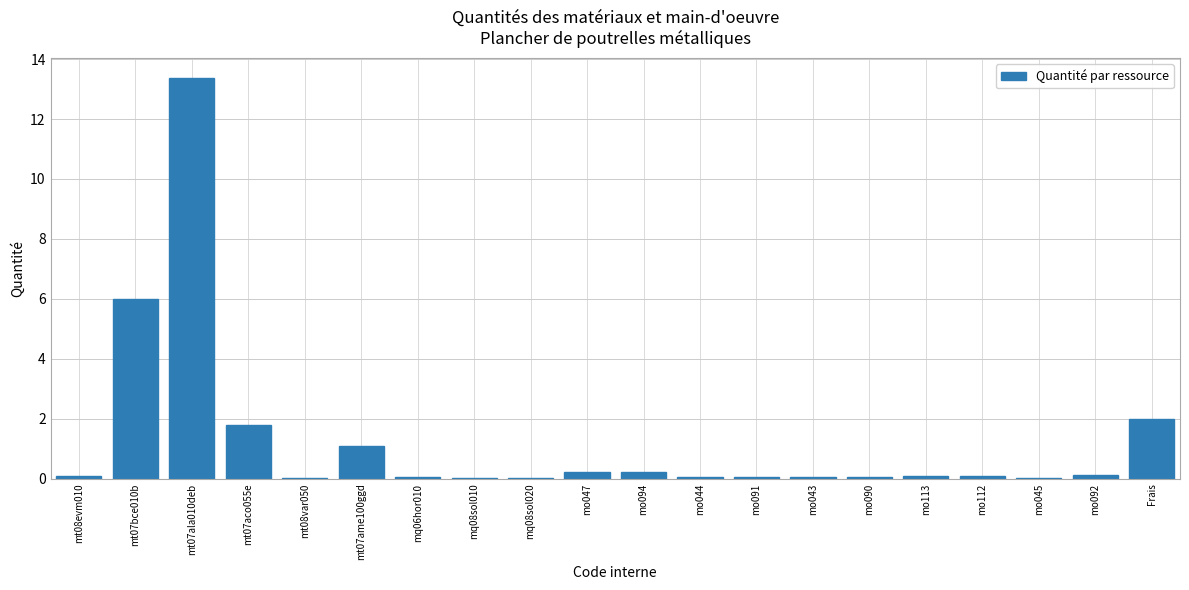

Which has a higher value, Frais or mt08evm010?

Frais